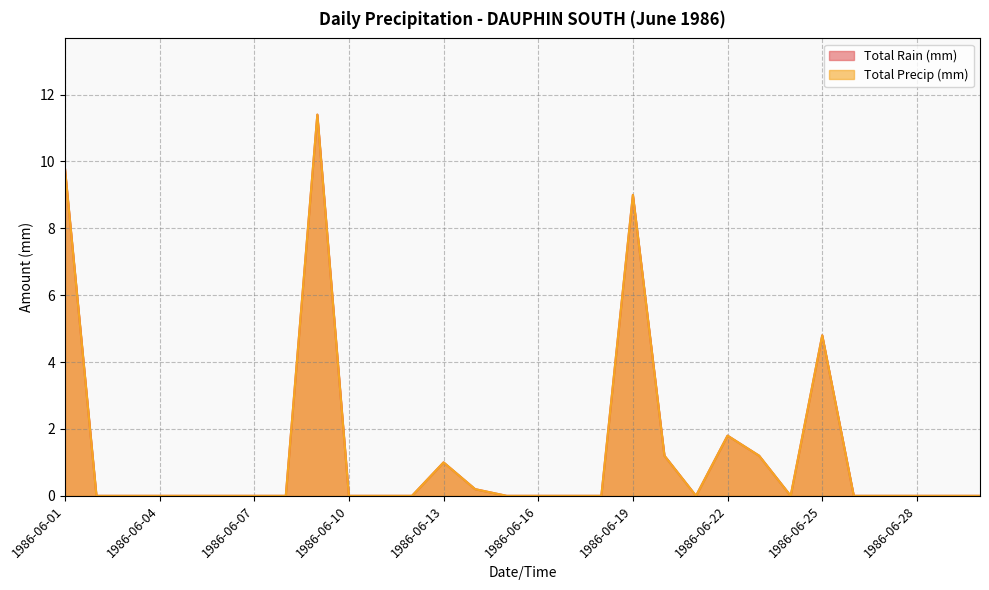

At which category does Total Rain (mm) reach its first local peak?

1986-06-09